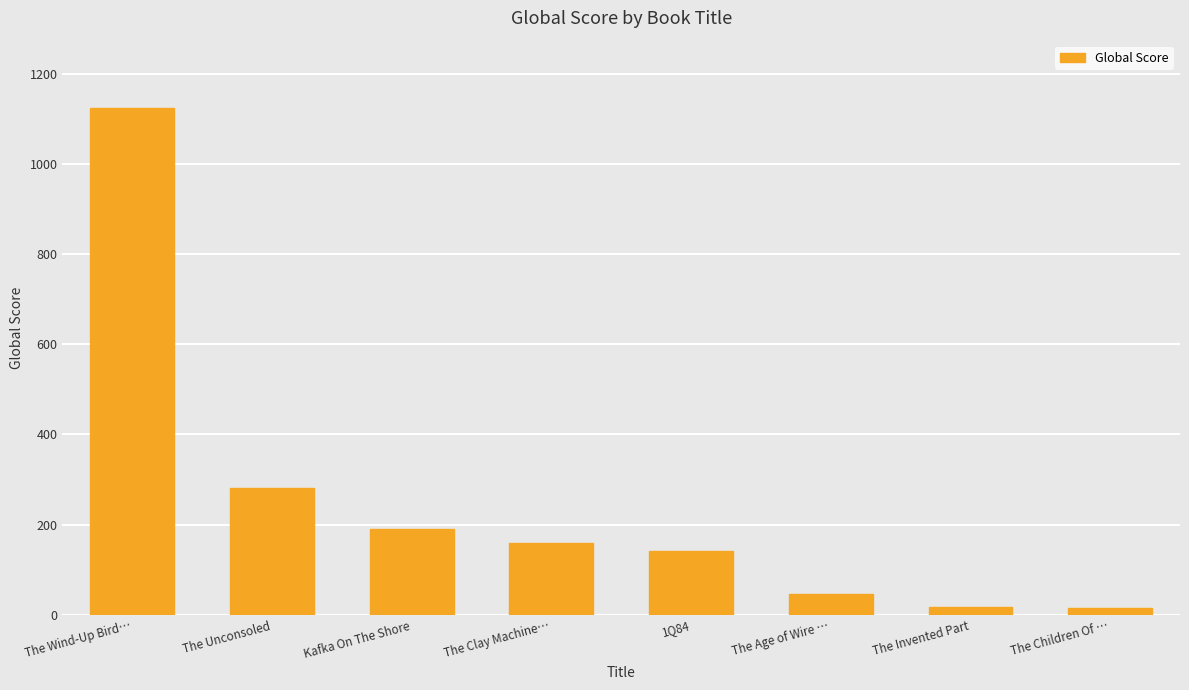

What is the greatest value displayed?

1123